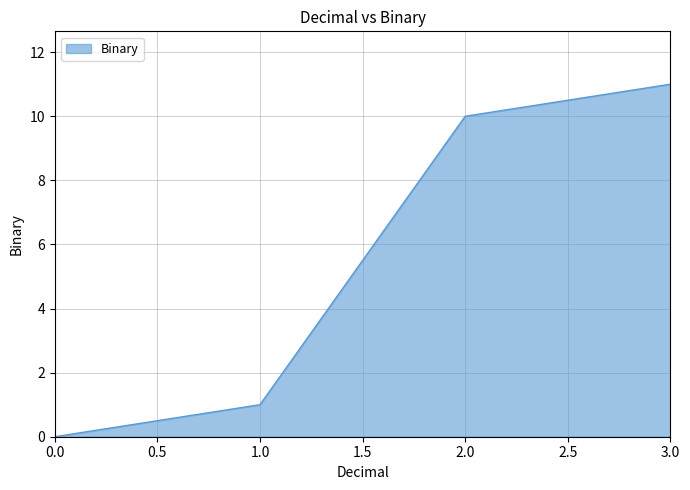

How many series are shown in this chart?

1